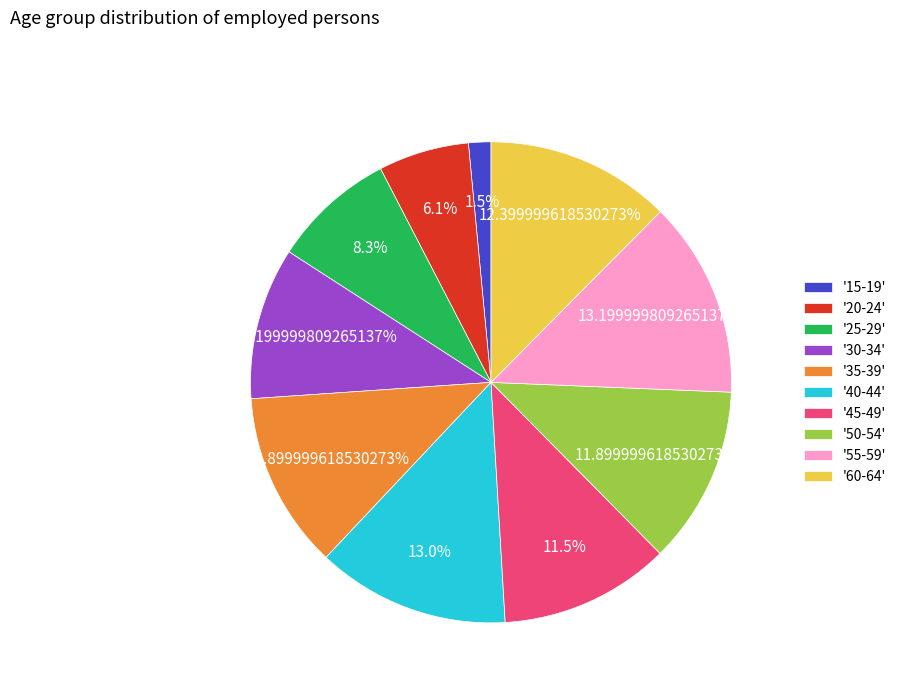

Is there any slice that represents more than half of the pie?

No